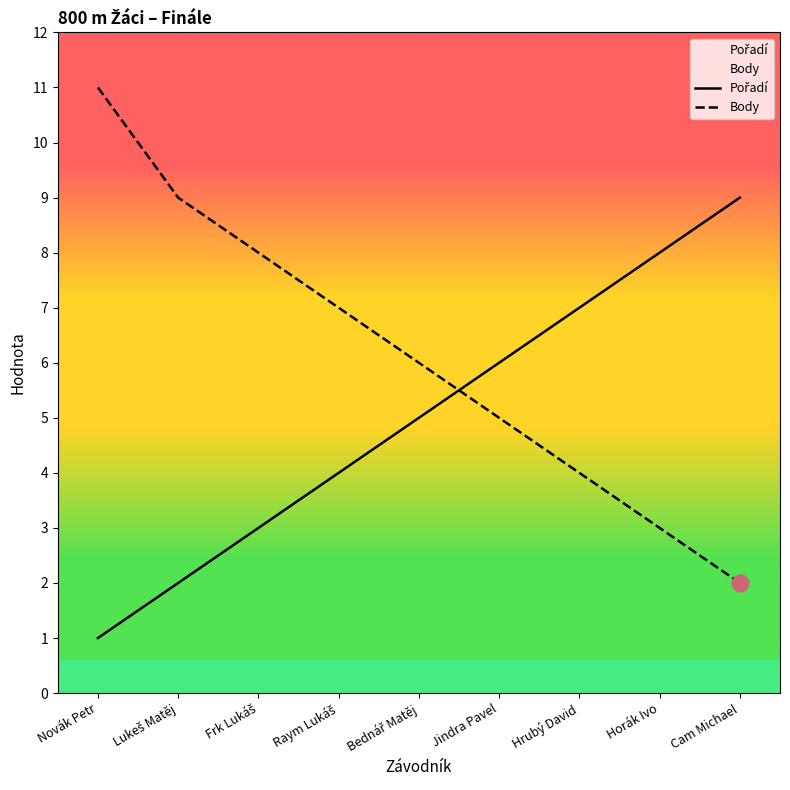

What is the difference between the Pořadí values at Bednář Matěj and Lukeš Matěj?

3